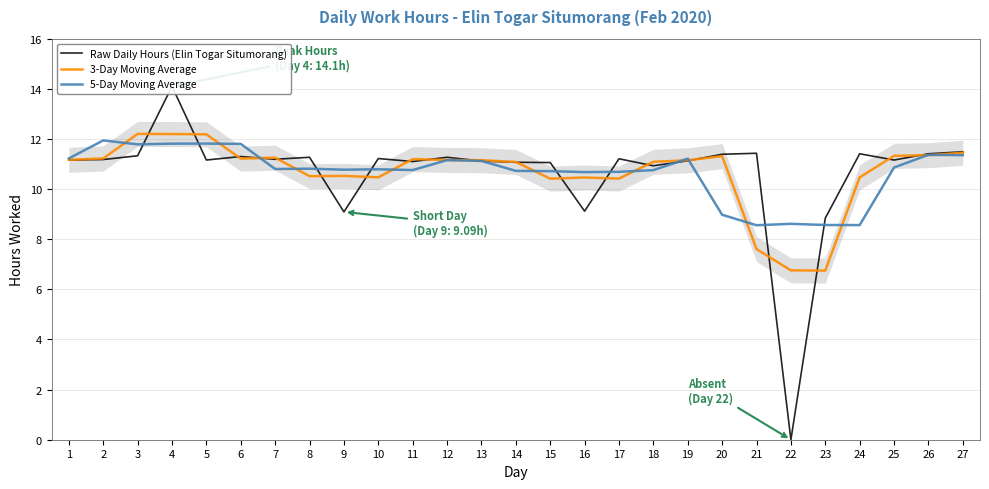

How many interior local valleys does the 3-Day Moving Average series have?

6